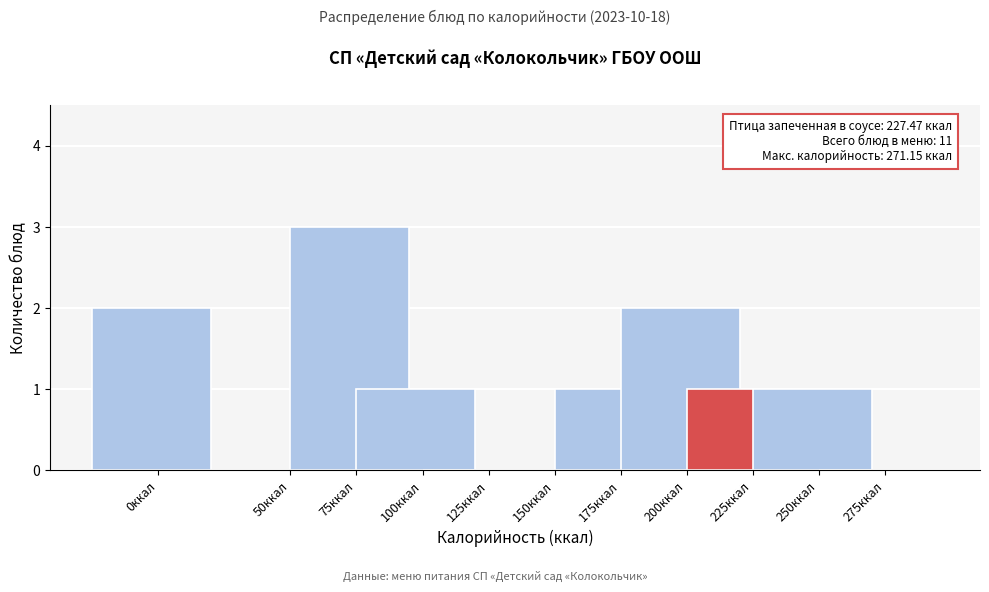

Reading left to right, list all the values displayed in this chart.

0ккал=2	50ккал=0	75ккал=3	100ккал=1	125ккал=0	150ккал=0	175ккал=1	200ккал=2	225ккал=1	250ккал=1	275ккал=0